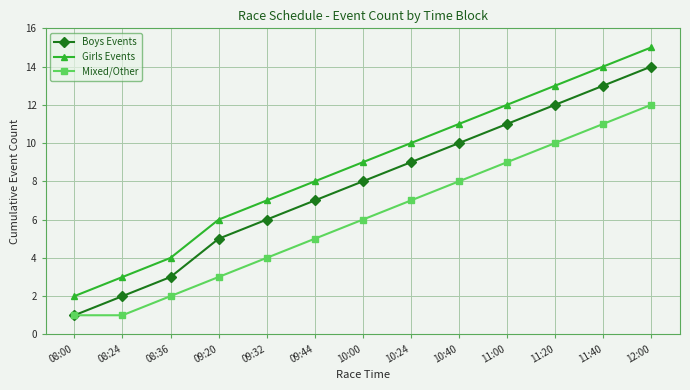

Which category has the highest value in the Mixed/Other series?

12:00